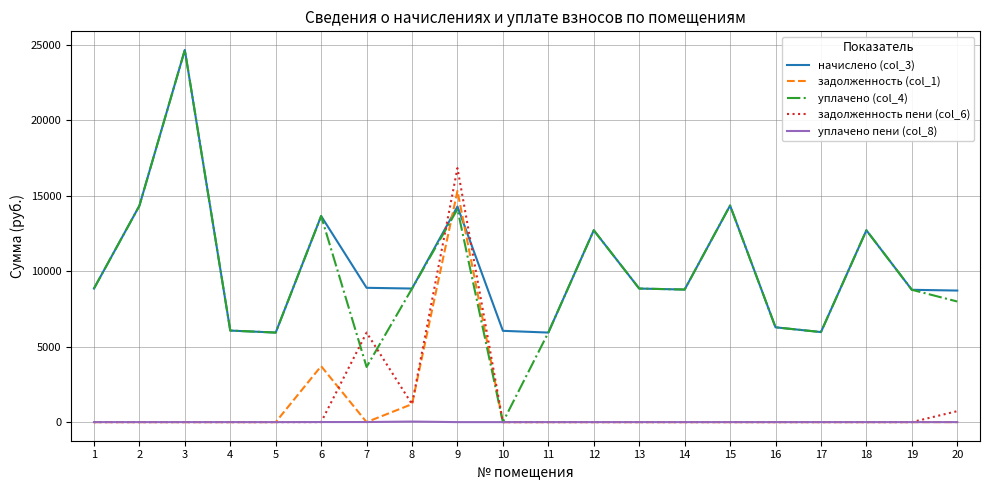

What is the highest value of the задолженность (col_1) series?

15308.1